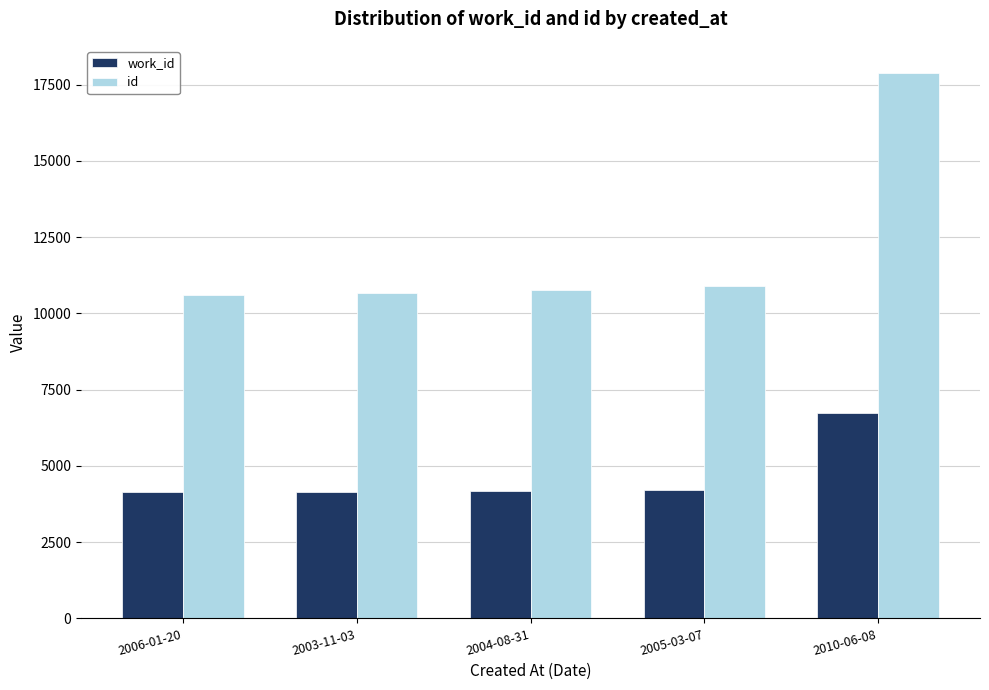

Which series has the widest spread of values?

id